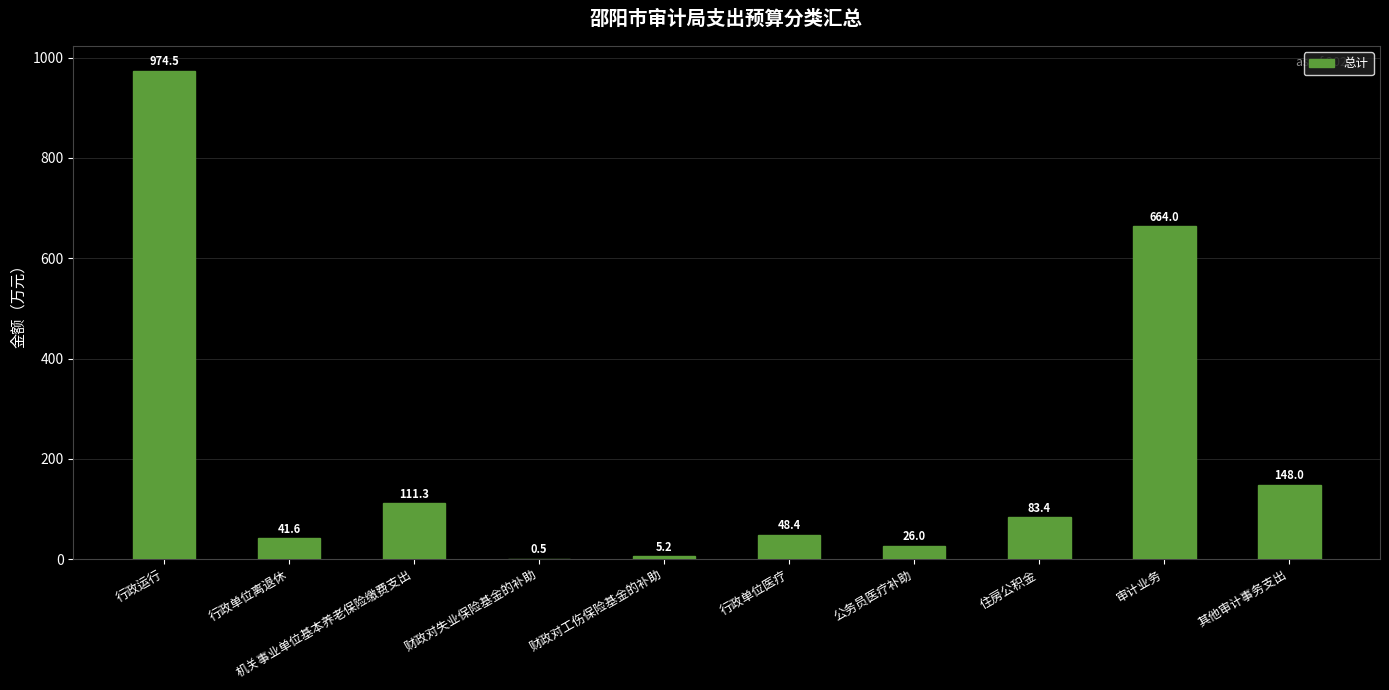

True or false: the data shows 83.4 at 住房公积金.

True